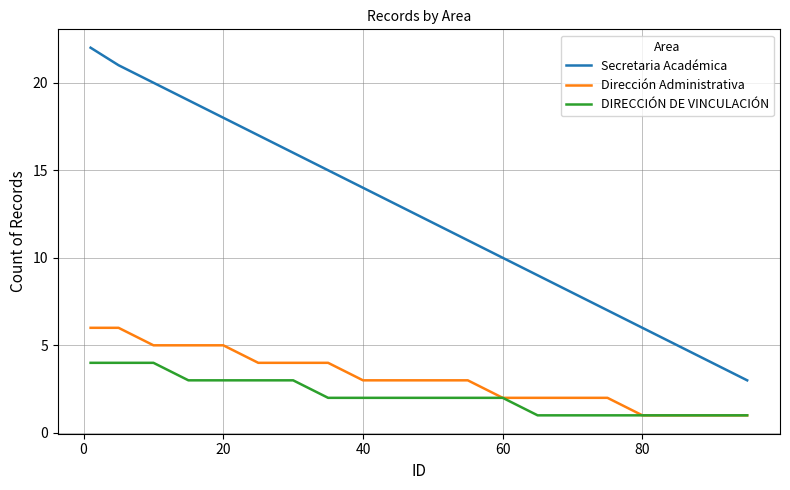

Reading right to left, transcribe all the data shown in this chart.

Secretaria Académica: 3	4	5	6	7	8	9	10	11	12	13	14	15	16	17	18	19	20	21	22
Dirección Administrativa: 1	1	1	1	2	2	2	2	3	3	3	3	4	4	4	5	5	5	6	6
DIRECCIÓN DE VINCULACIÓN: 1	1	1	1	1	1	1	2	2	2	2	2	2	3	3	3	3	4	4	4